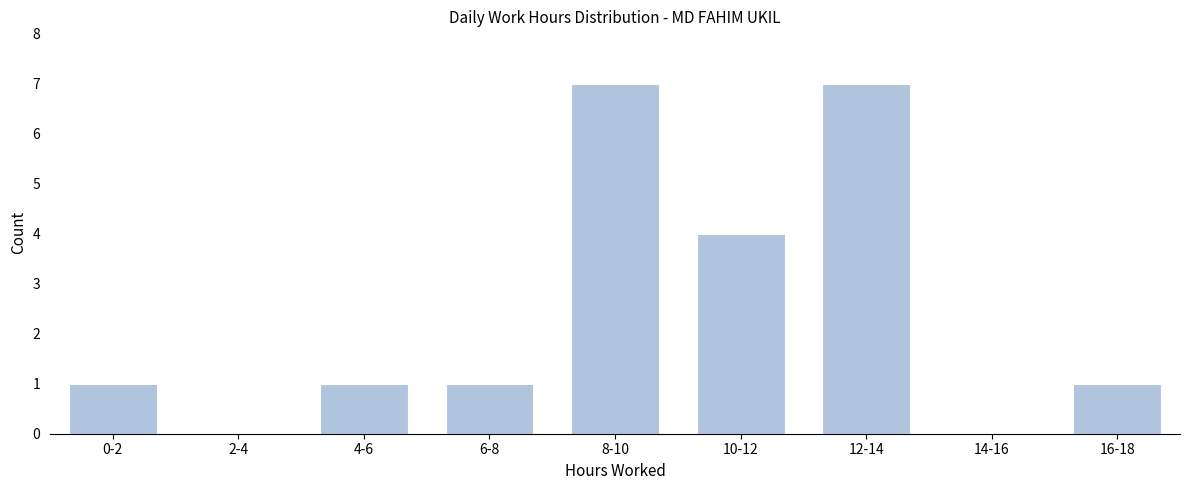

Reading right to left, extract all data points from this chart.

16-18=1	14-16=0	12-14=7	10-12=4	8-10=7	6-8=1	4-6=1	2-4=0	0-2=1